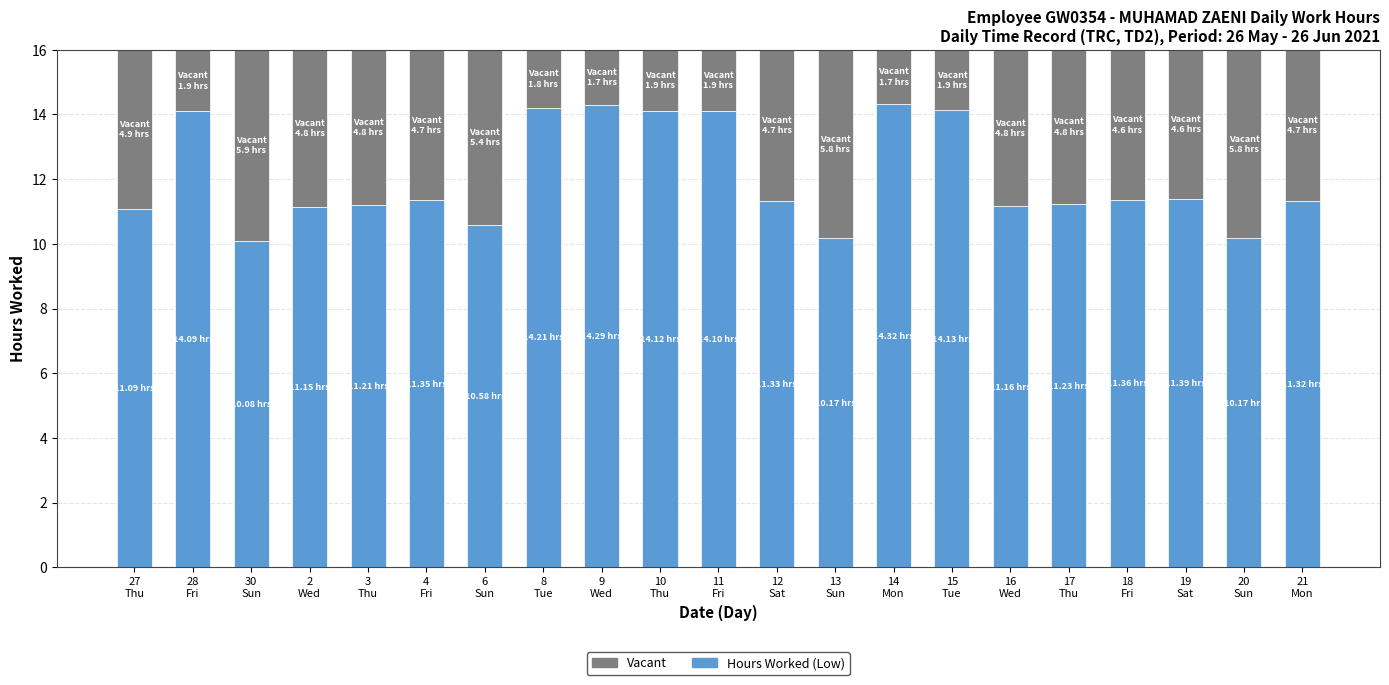

What is the difference between the second highest and minimum values in the Hours Worked (Low) series?

4.2